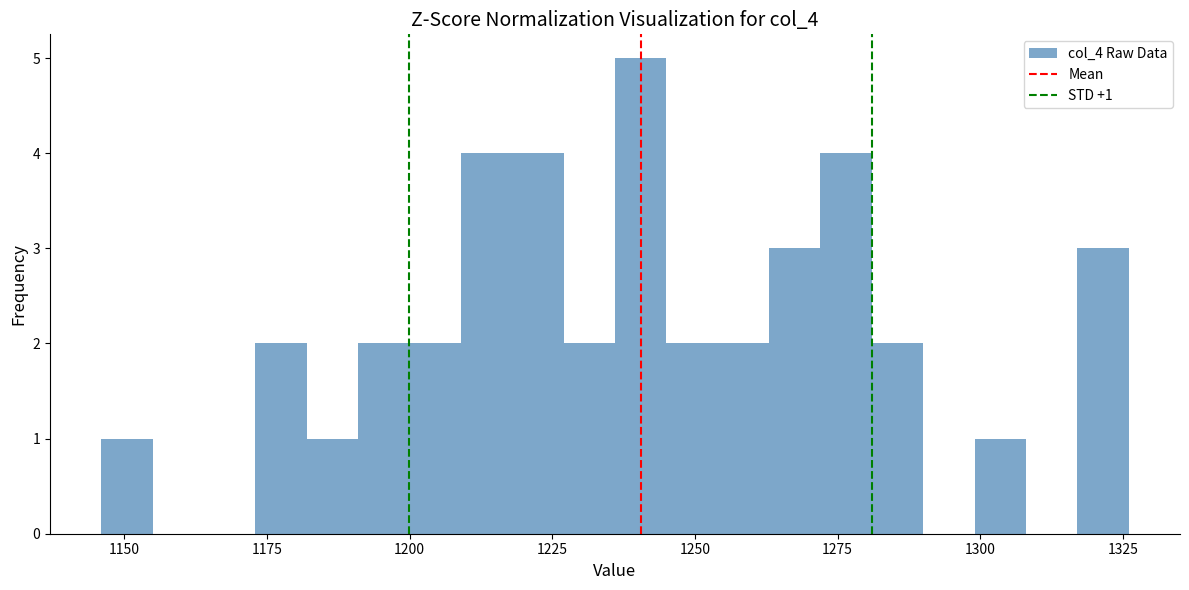

Read against the x-axis, roughly where is the centre of the tallest bar?

1240